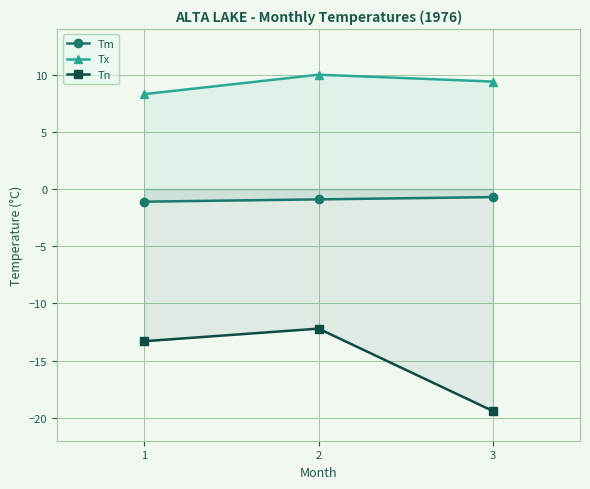

What is the value of the Tx point at the 1st from the left?

8.3